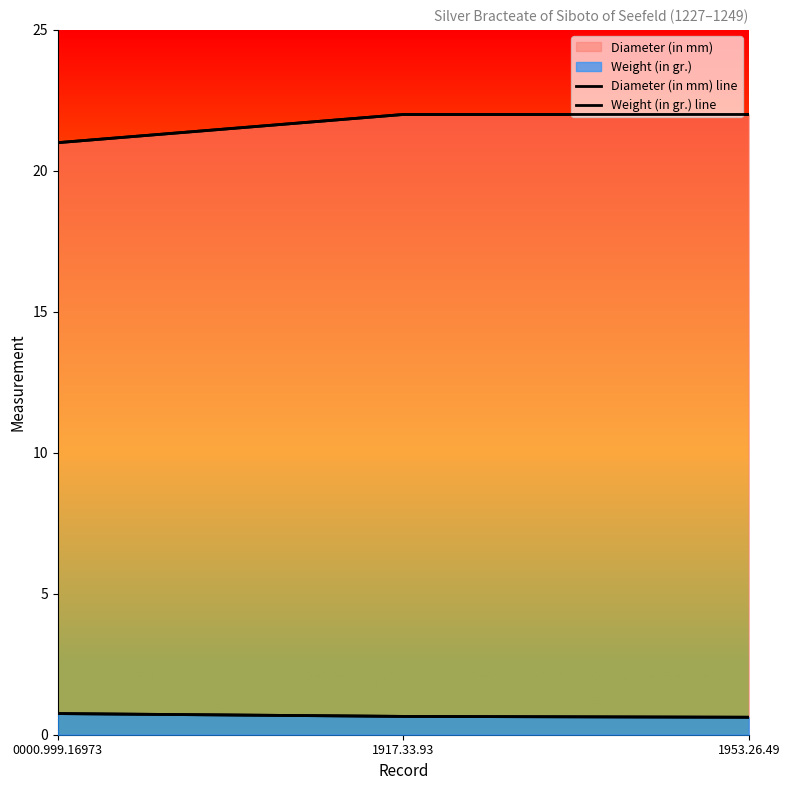

Reading left to right, what are all the values shown in this chart?

Diameter (in mm) line: 21.0	22.0	22.0
Weight (in gr.) line: 0.8	0.7	0.6